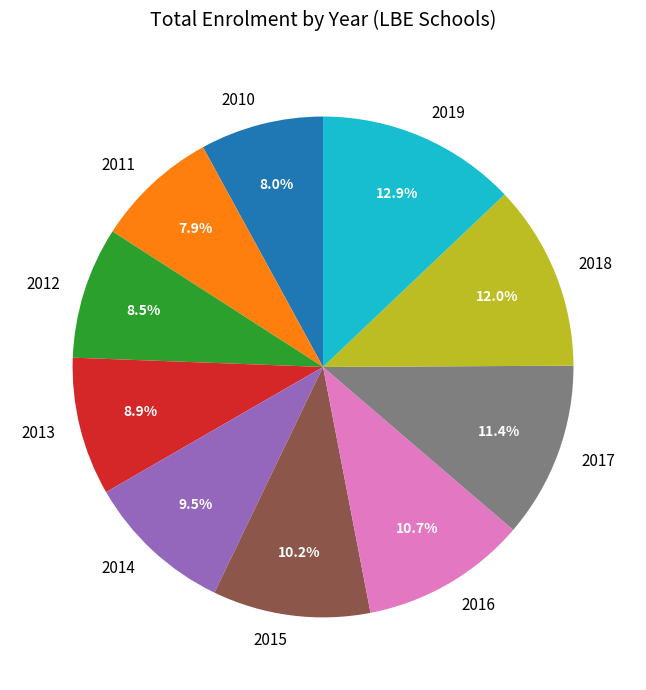

Does 2015 account for over 50% of the chart?

No